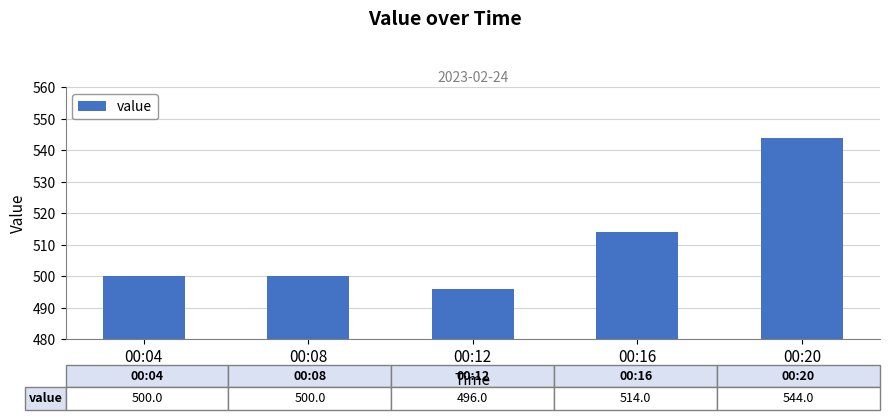

Are the bars horizontal?

No